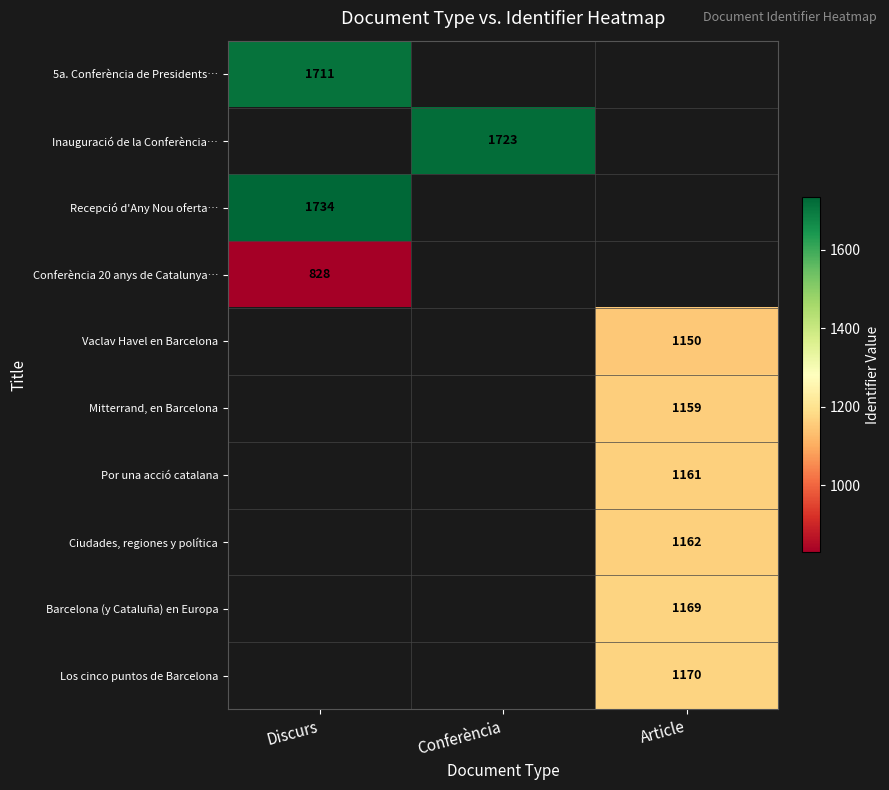

What is the difference between the highest and lowest values at Discurs?

906.0